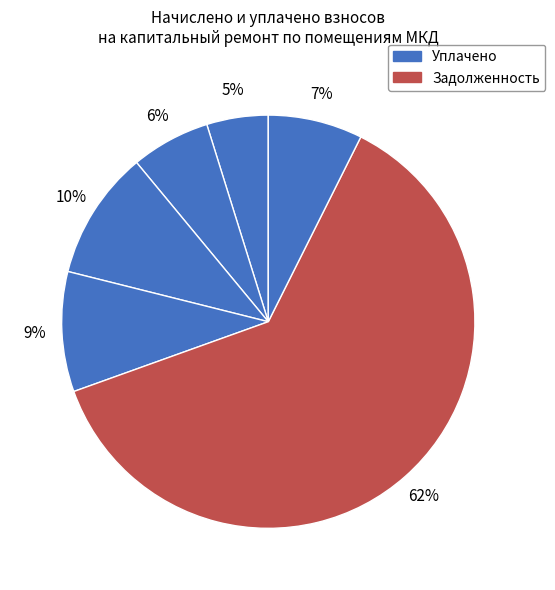

Is there any slice that represents more than half of the pie?

Yes